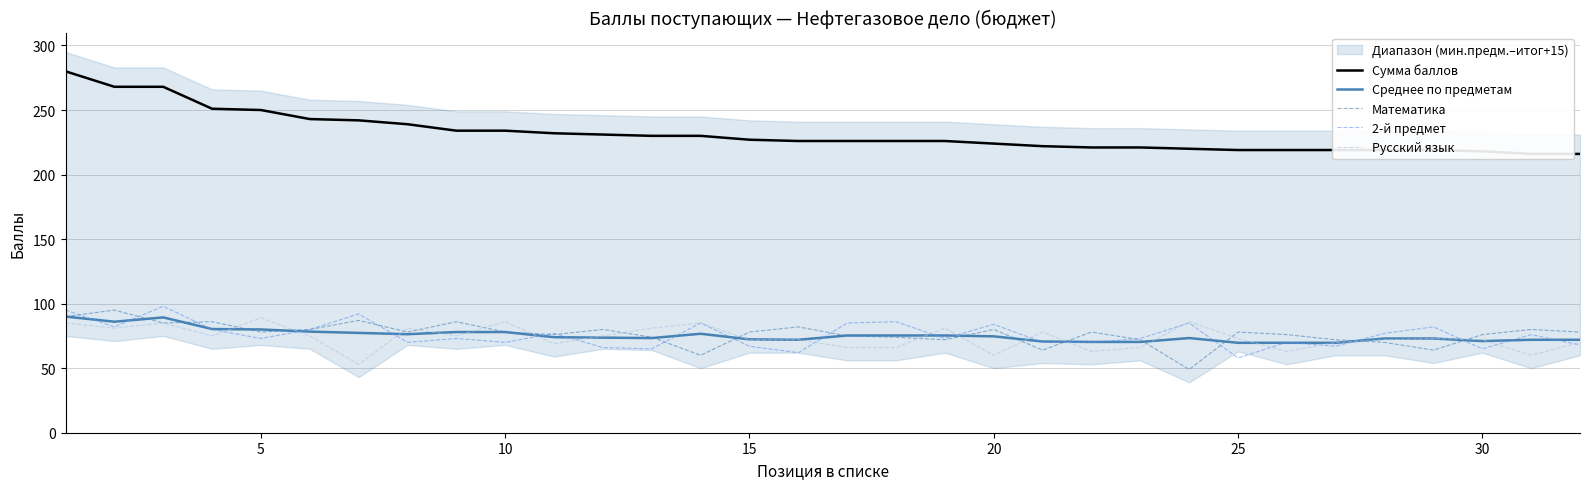

What is the minimum value for 2-й предмет?

58.0